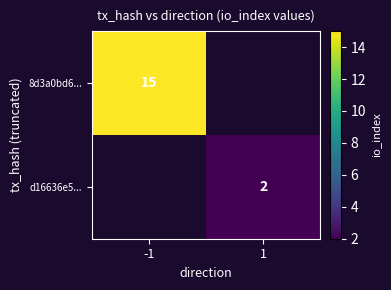

Is it true that d16636e5... equals 2 at 1?

True